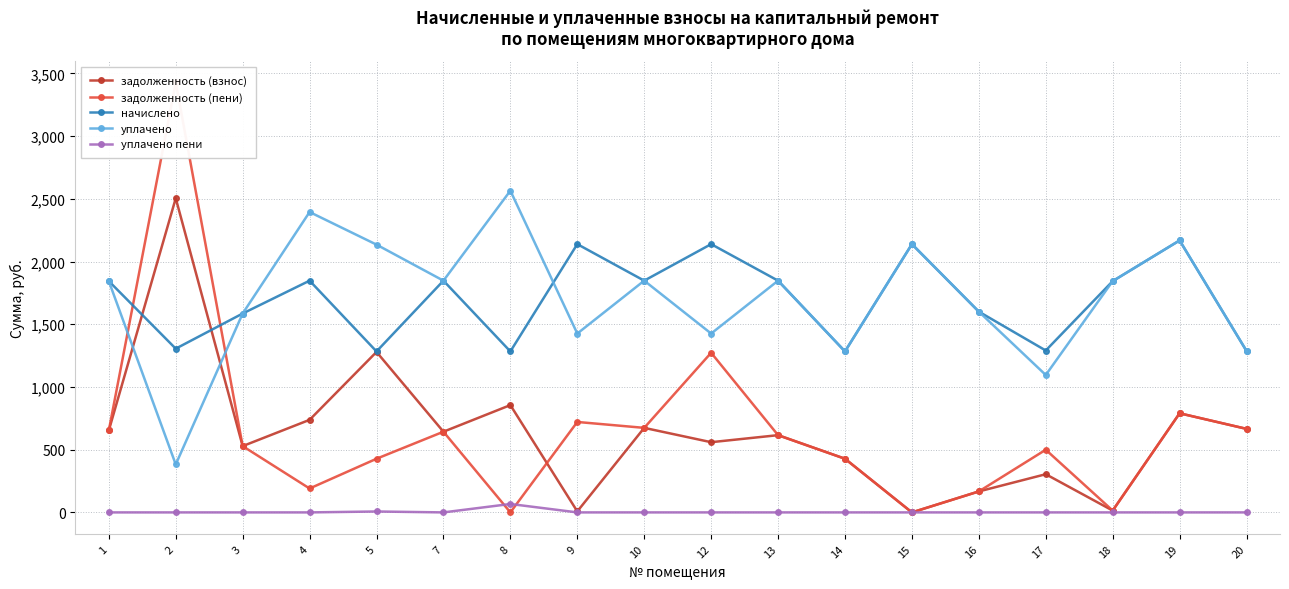

Which series has the largest range (max minus min)?

задолженность (пени)